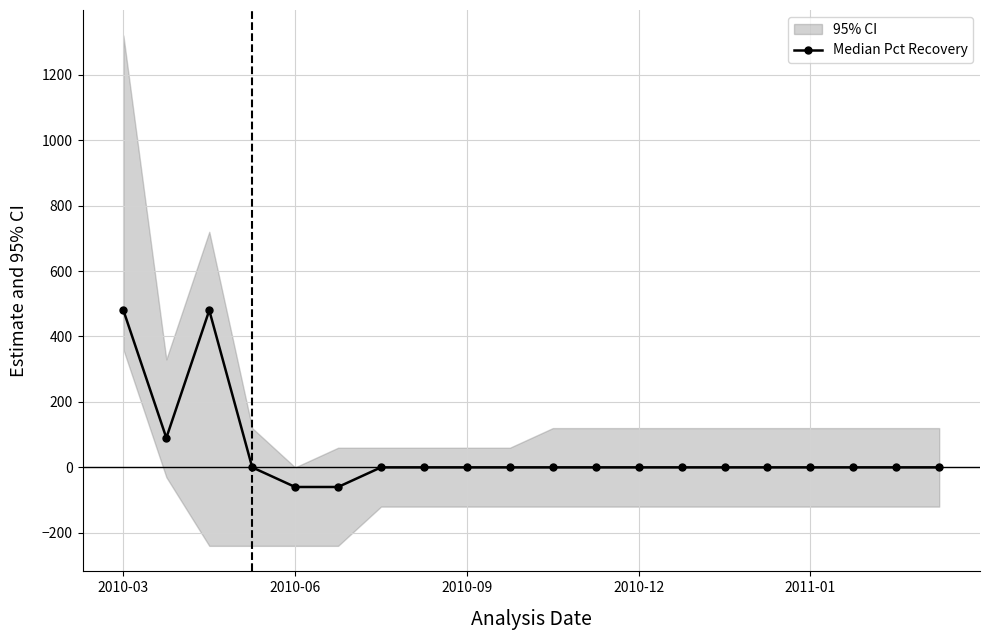

How many categories are shown in the chart?

20